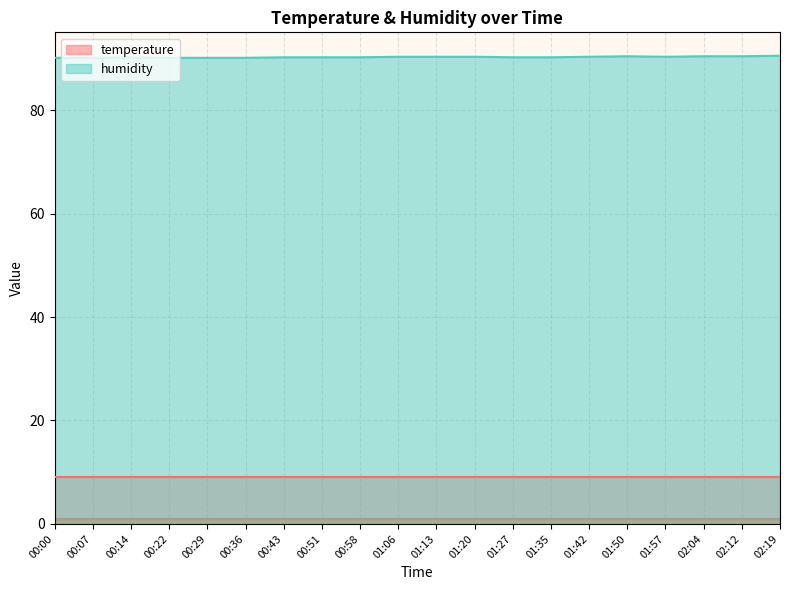

At which category does the data reach its first local peak?

00:14